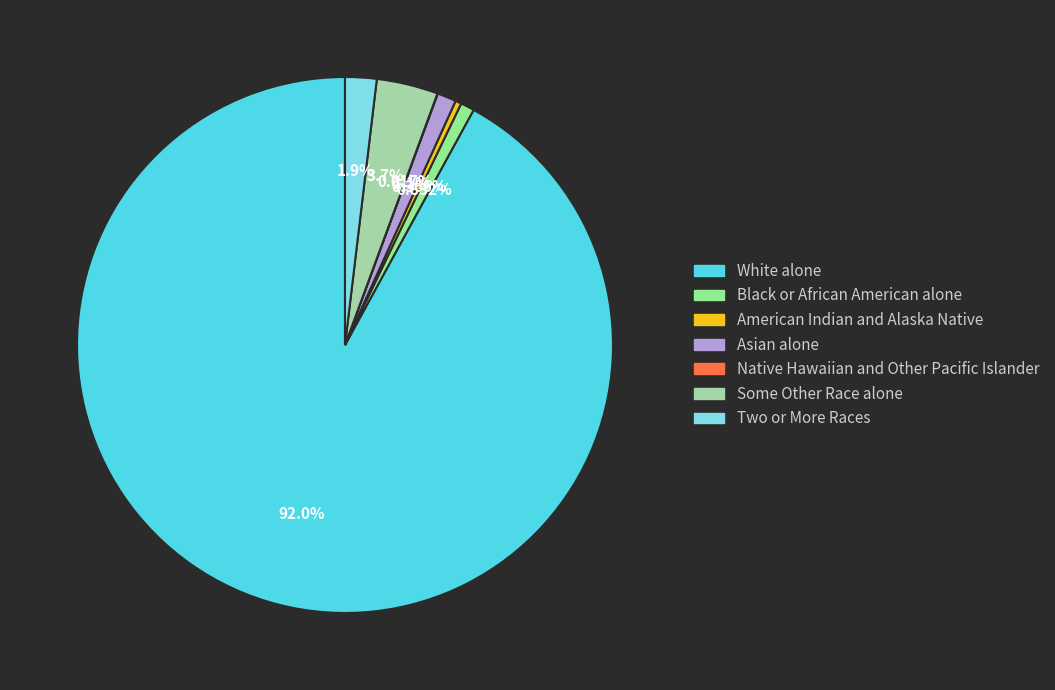

Is White alone the majority of the pie?

Yes